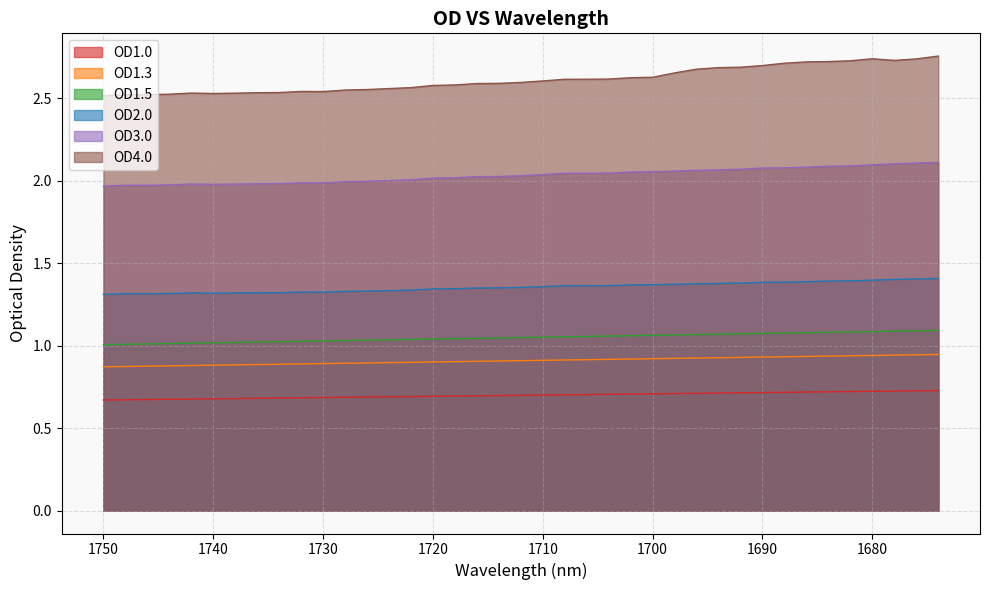

True or false: OD1.0 and OD1.5 cross at least once.

False